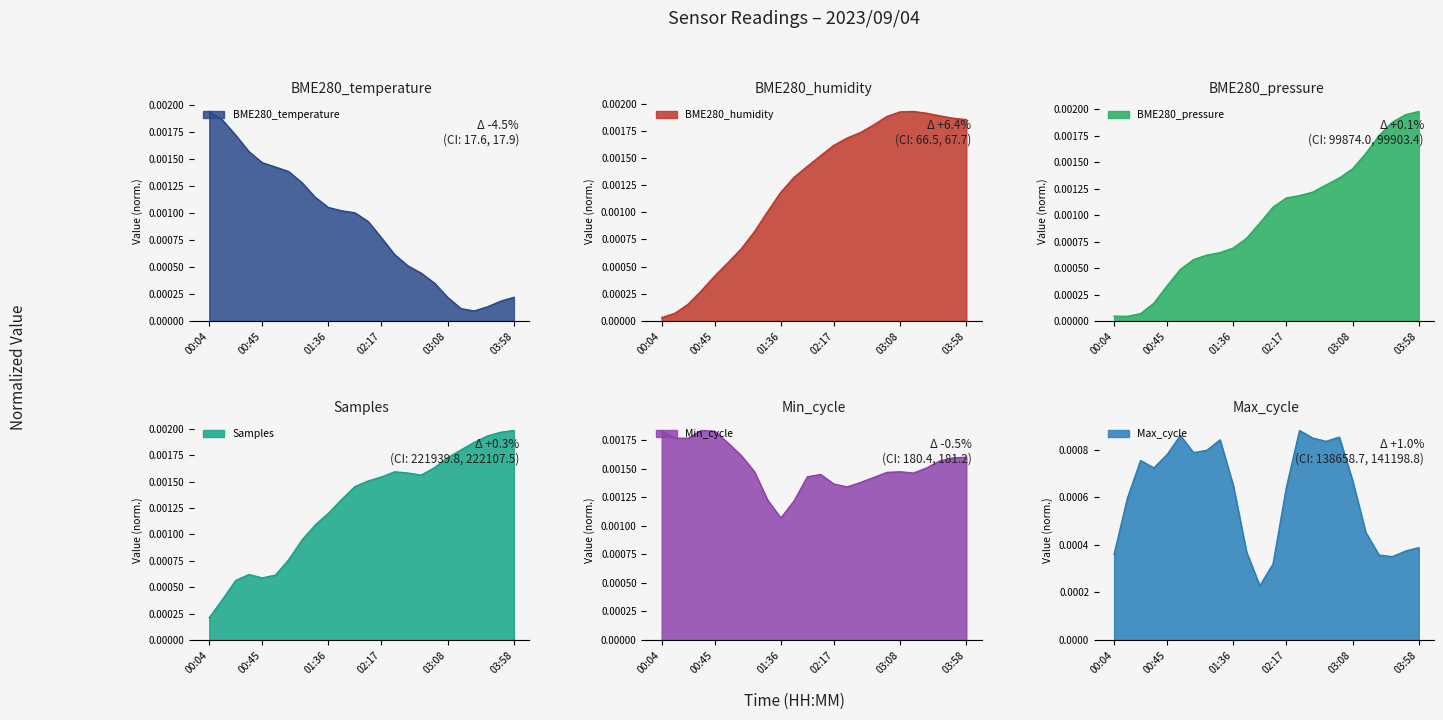

Where is BME280_humidity nearest to the value 0?

00:04